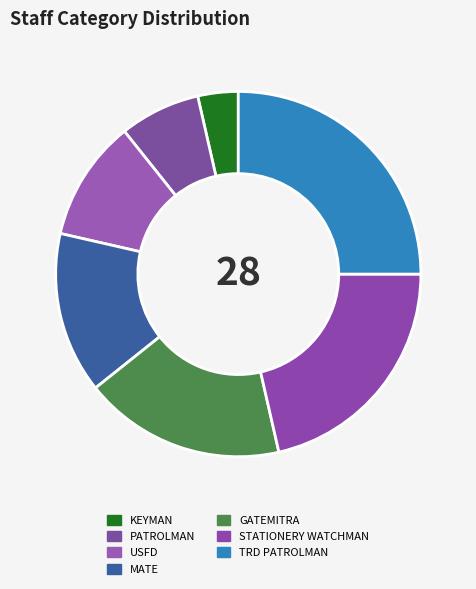

To the nearest percent, what portion does STATIONERY WATCHMAN represent?

21%